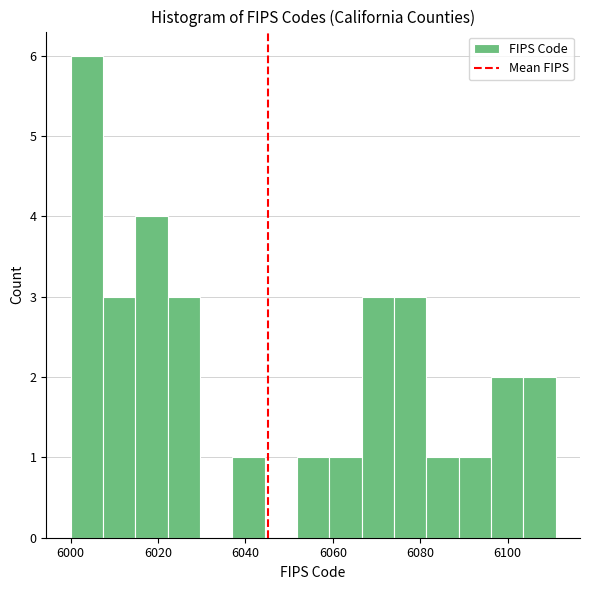

Around what value on the x-axis is the tallest bar? Give the approximate position of its centre, as read against the axis.

6004